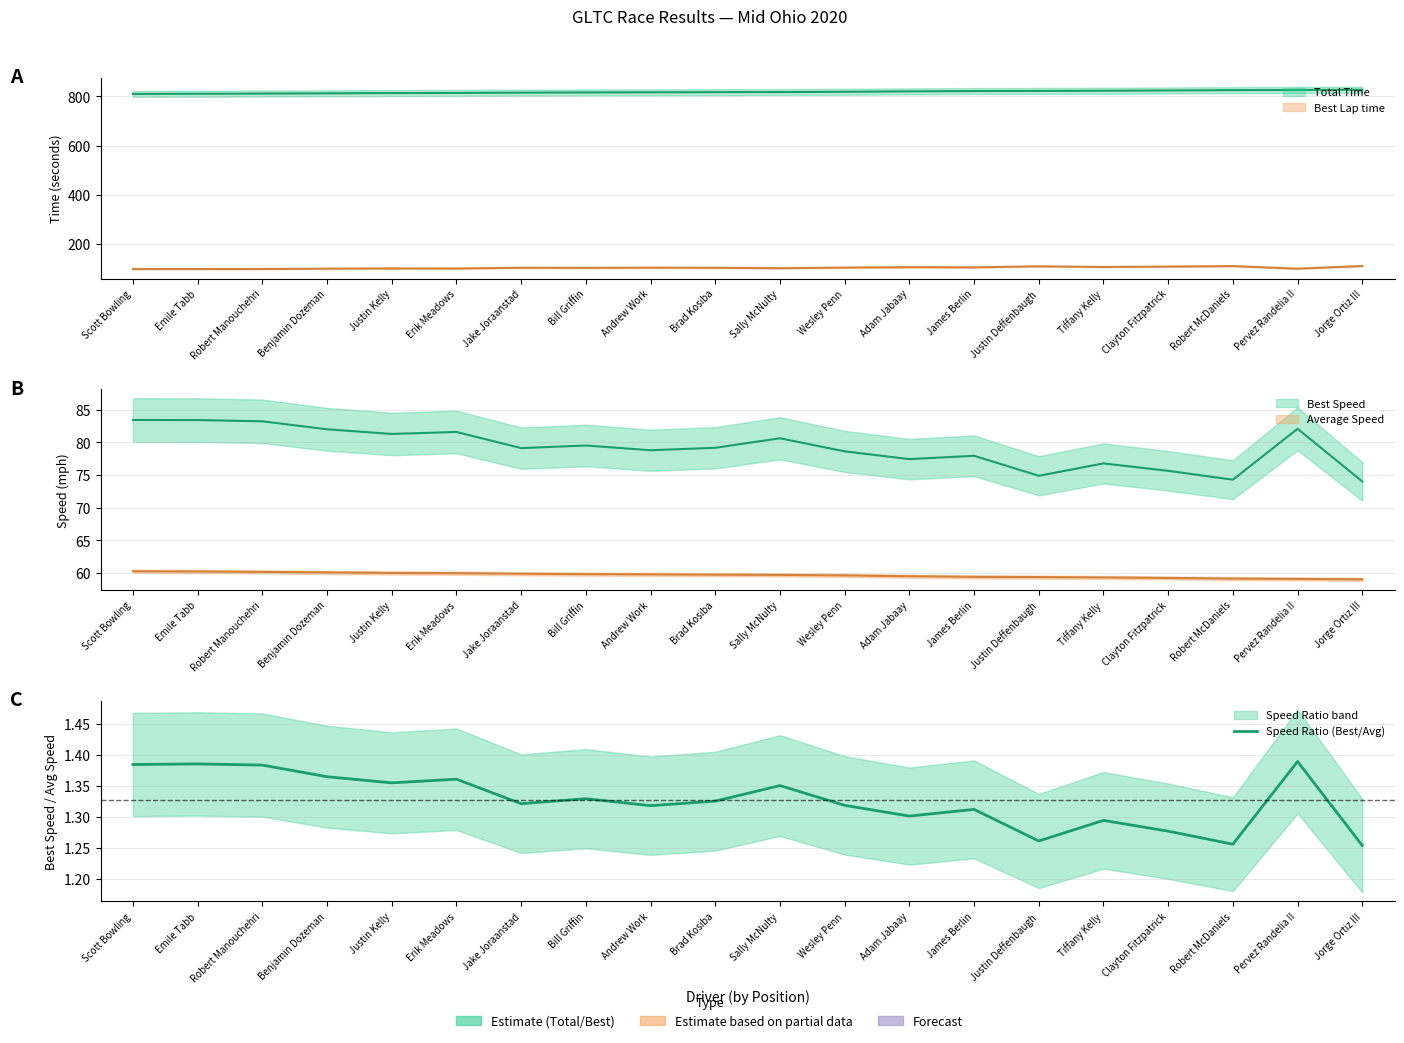

Where is the first local maximum?

Emile Tabb